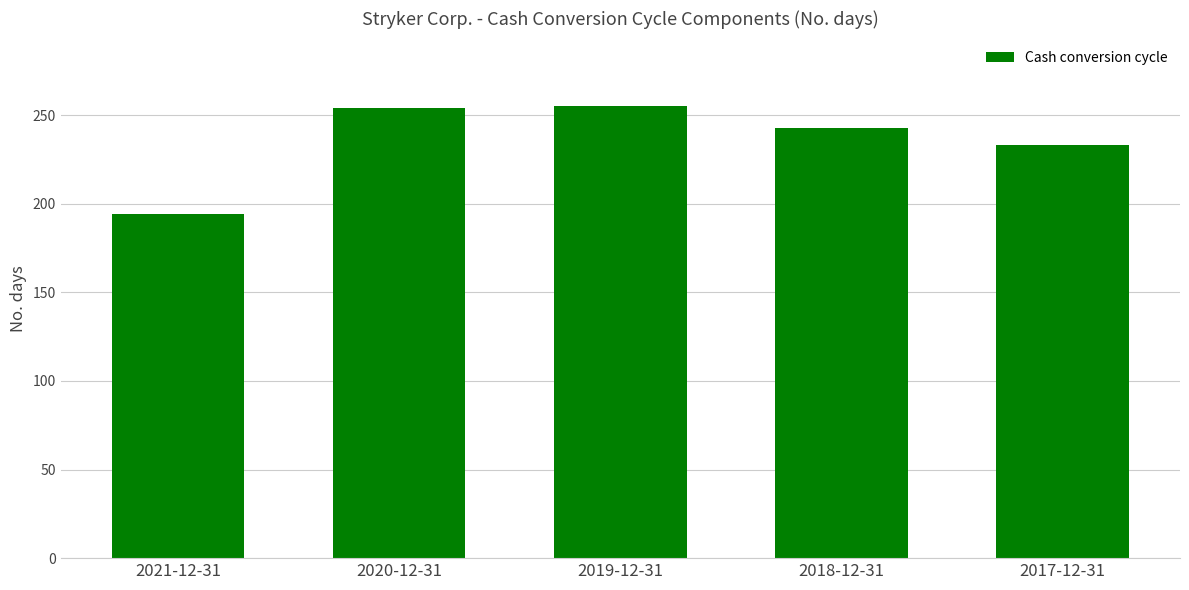

The value at 2020-12-31 is 434. True or false?

False